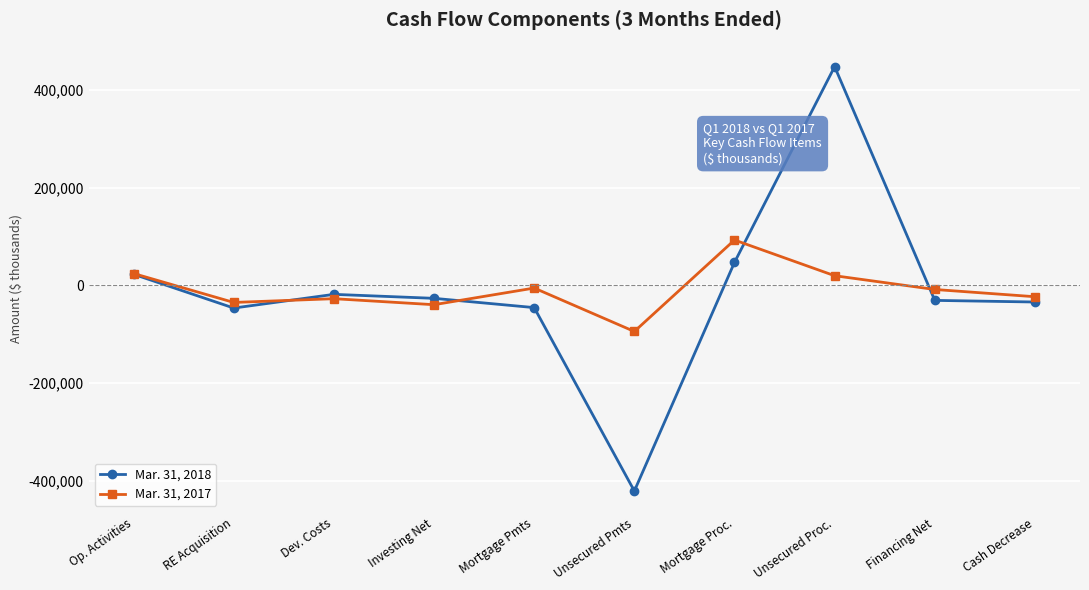

Where is Mar. 31, 2017 nearest to the value -528?

Mortgage Pmts